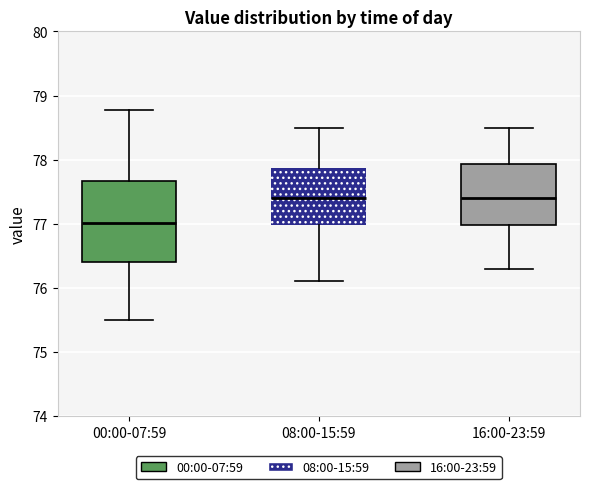

Where is the lower edge of the box for 00:00-07:59 on the y-axis? The values are not printed on the chart, so give them approximately, as read against the axis.

76.4